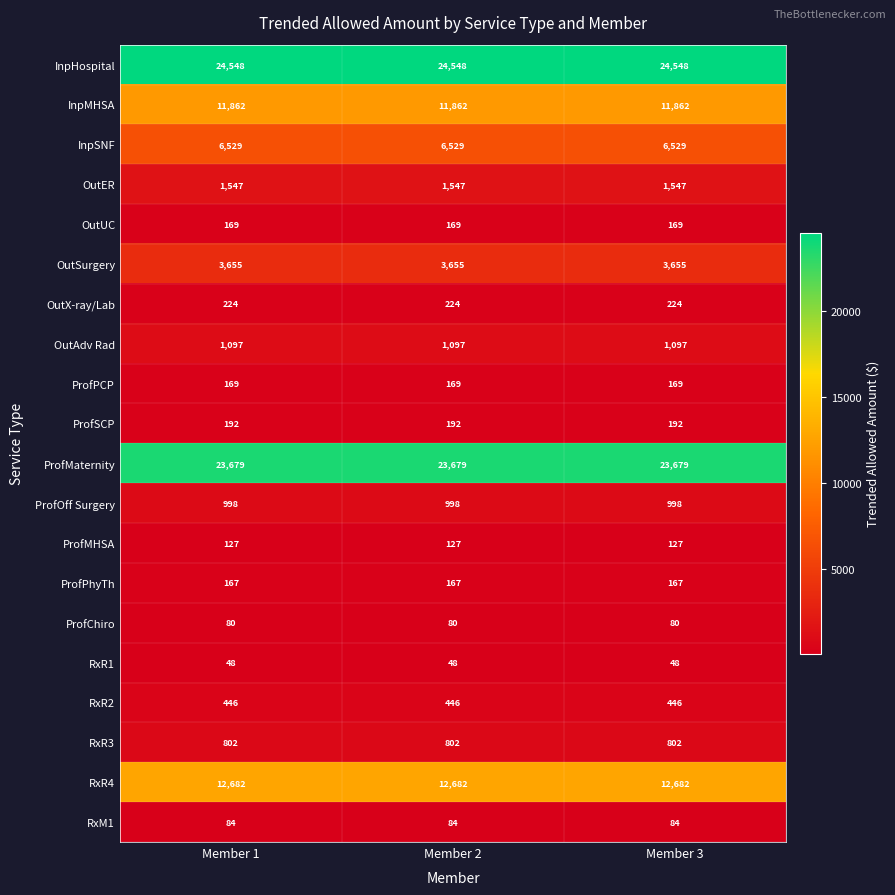

The value of ProfMaternity at Member 2 is 23679. True or false?

True